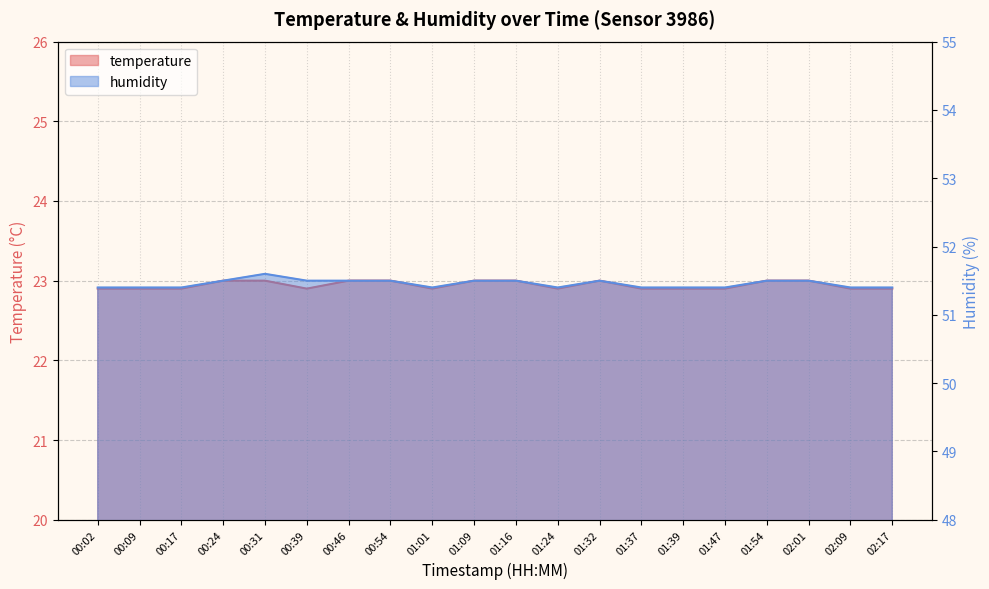

The value of humidity at 00:46 is 80.9. True or false?

False